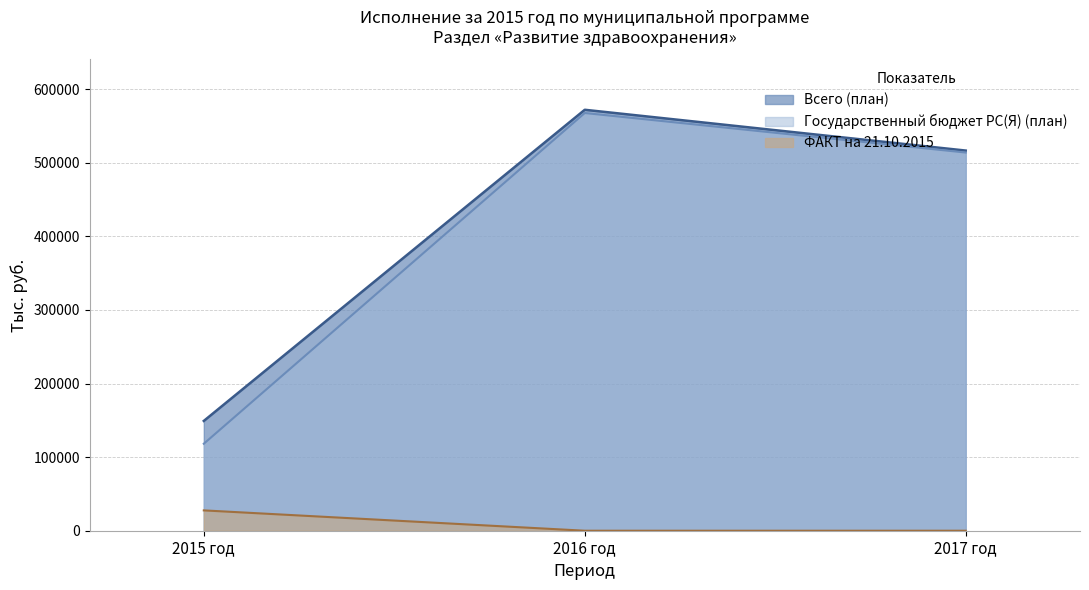

Which series has the largest total across all categories?

Всего (план)